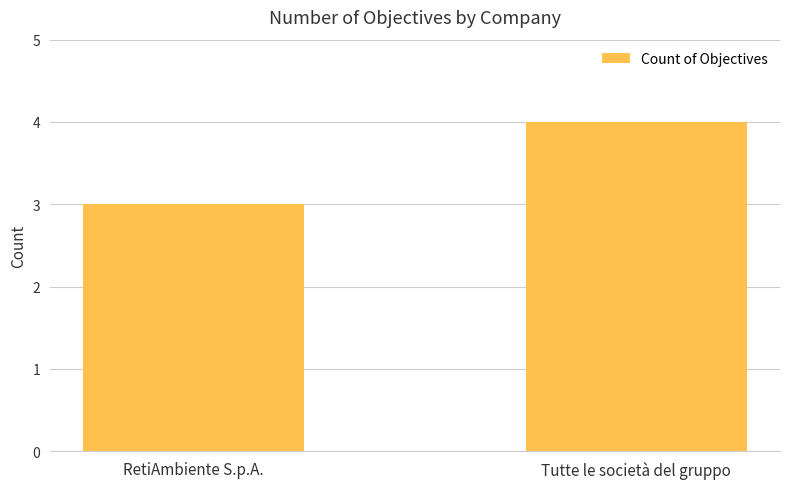

What is the sum of the values at Tutte le società del gruppo and RetiAmbiente S.p.A.?

7